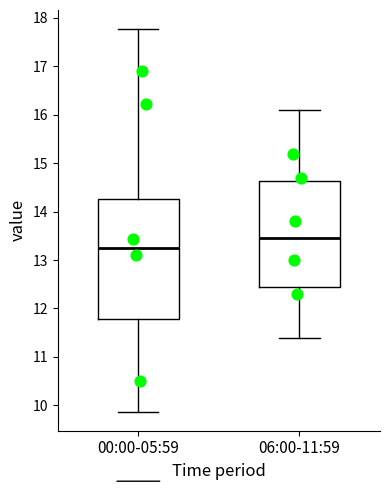

Where is the upper edge of the box for 06:00-11:59 on the y-axis? The values are not printed on the chart, so give them approximately, as read against the axis.

14.6